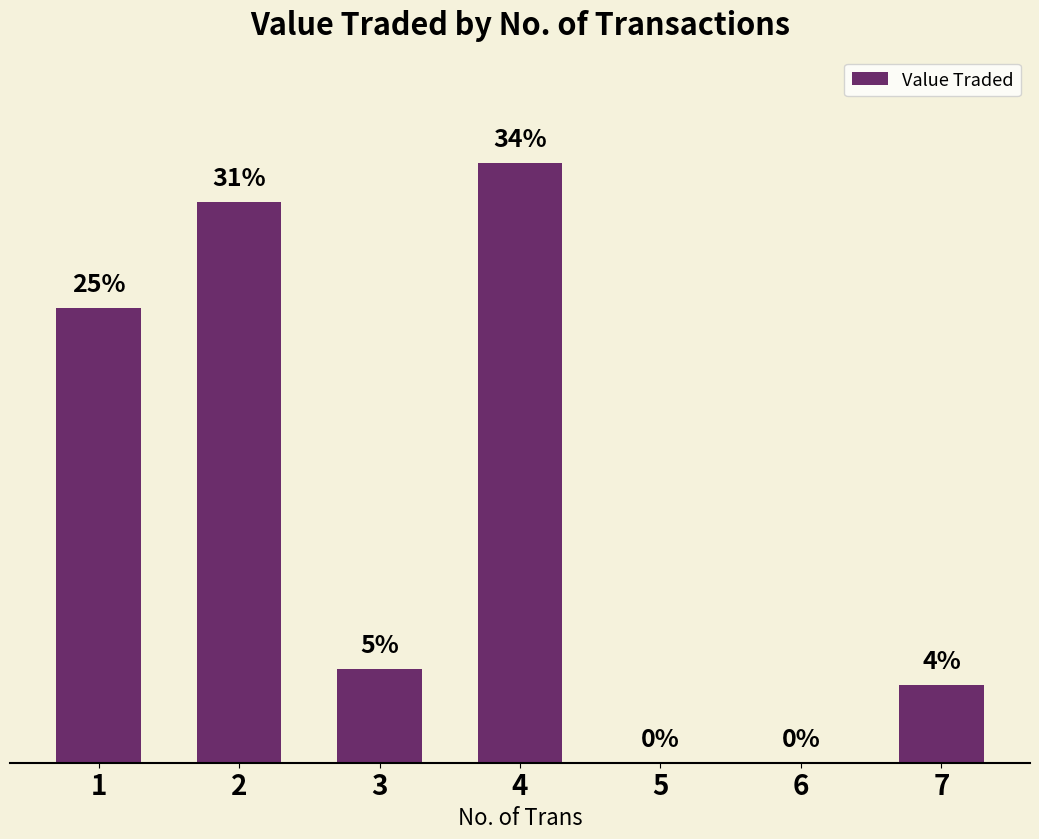

List the labels in order of value, smallest first.

5, 6, 7, 3, 1, 2, 4